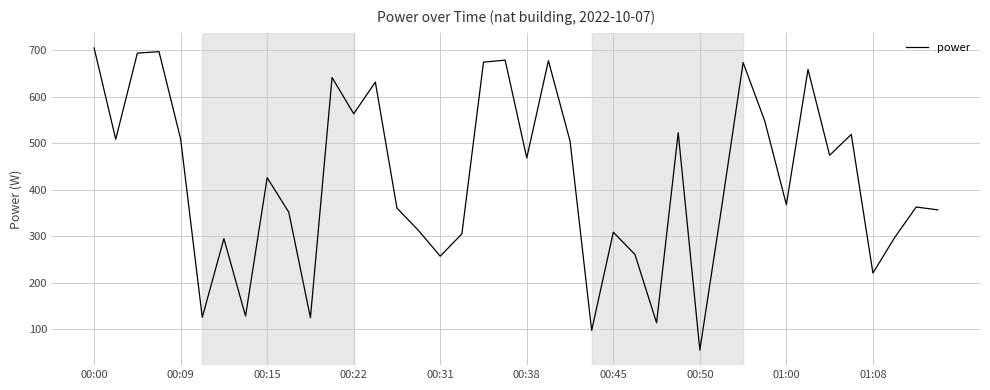

What is the minimum value shown in the chart?

54.8